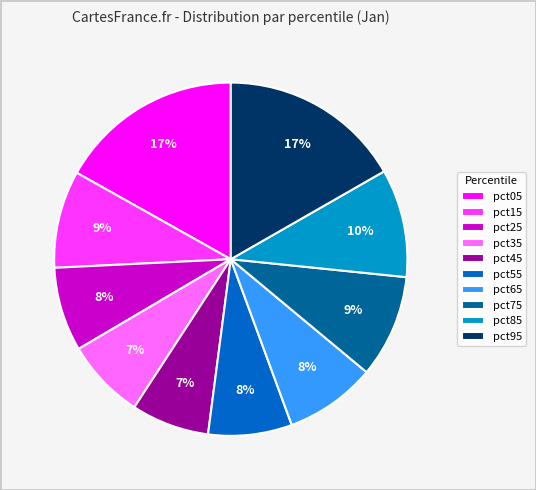

To the nearest percent, what portion does pct75 represent?

9%